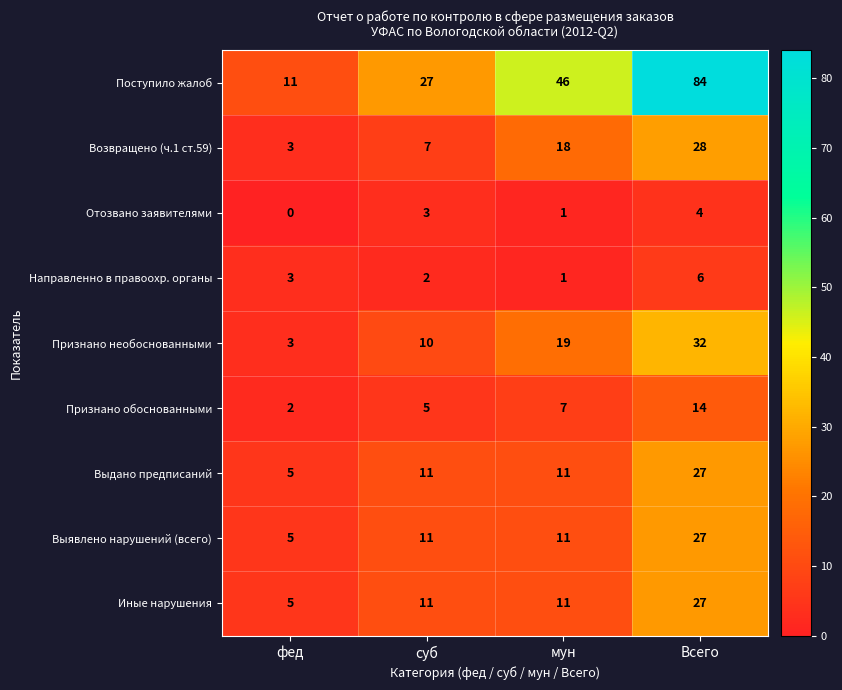

At which category is the sum across all series the highest?

Всего